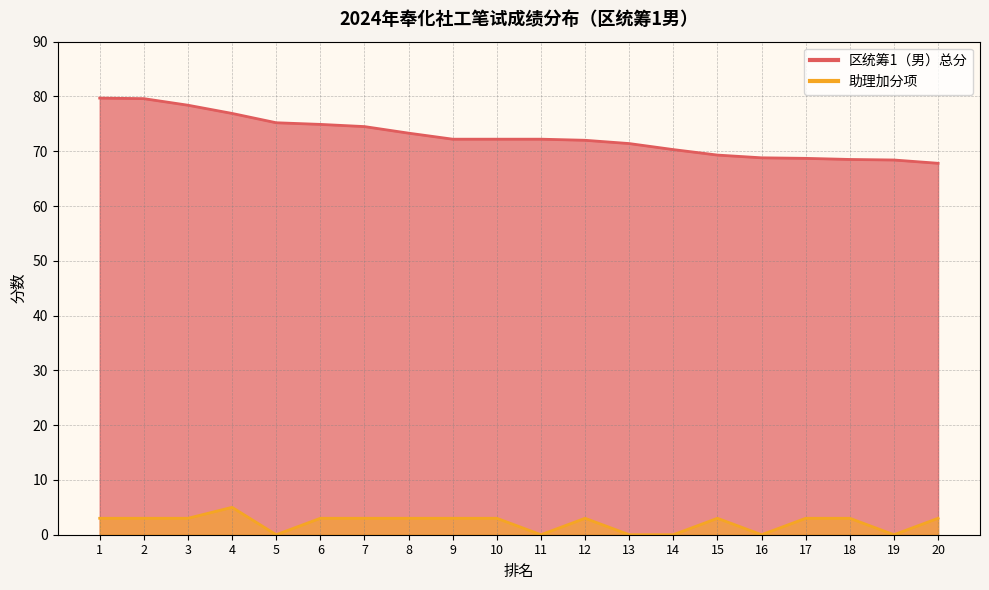

At 11, list the series in order from largest to smallest.

区统筹1（男）, 助理3分加分